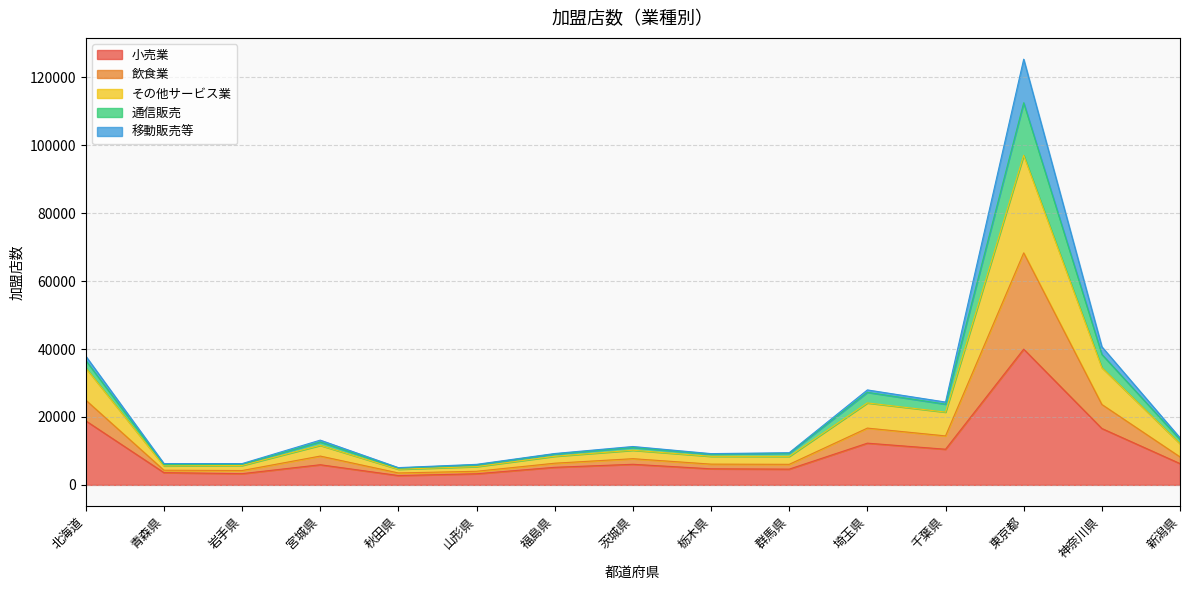

Which category has the highest value in the 小売業 series?

東京都